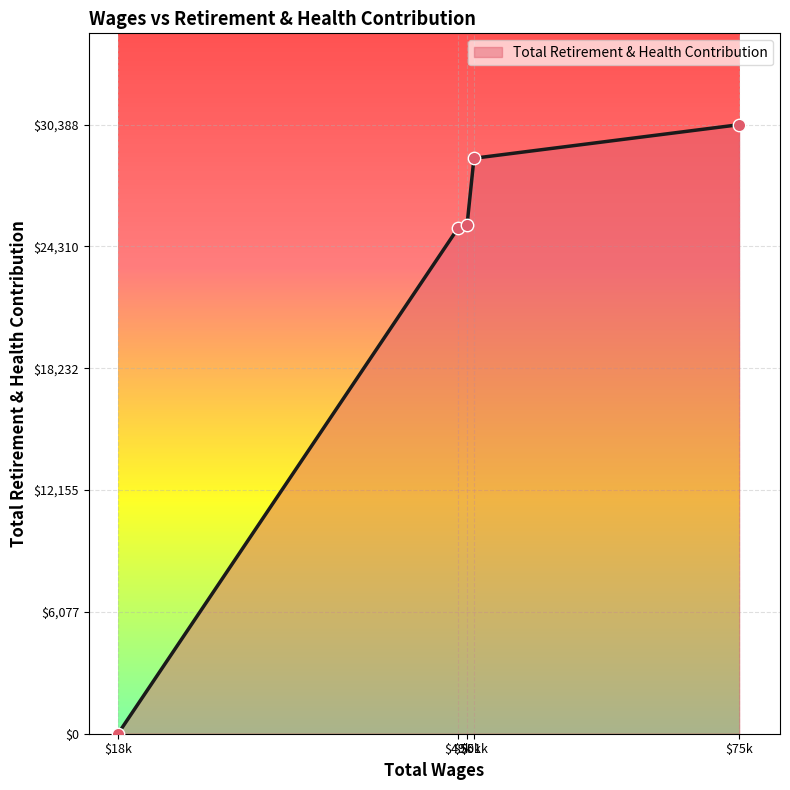

What is the greatest value displayed?

30388